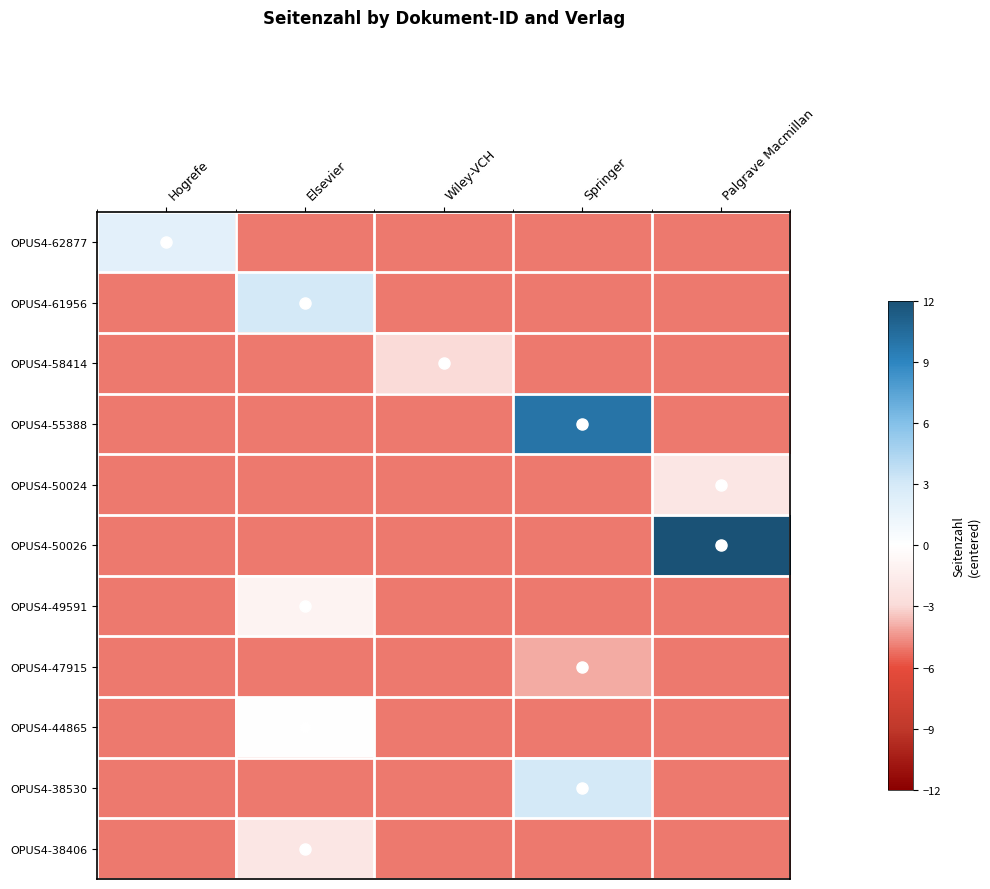

At how many categories does at least one series exceed 5?

2